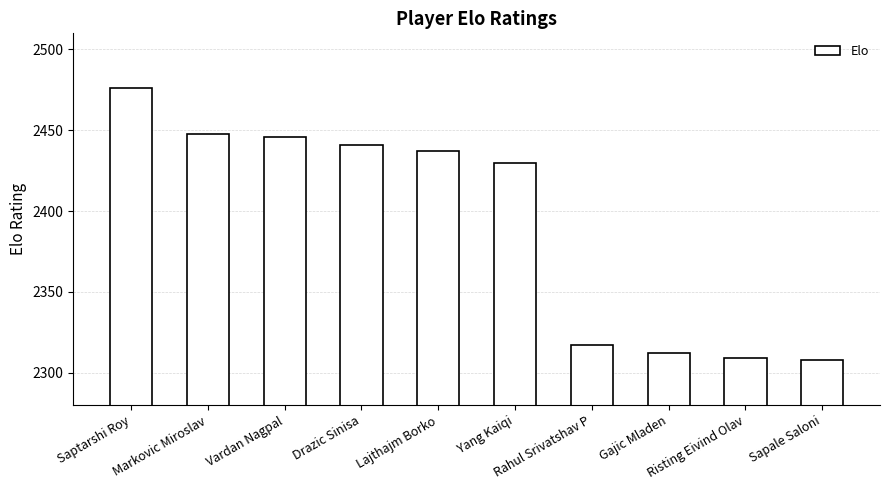

Count the number of categories in the chart.

10